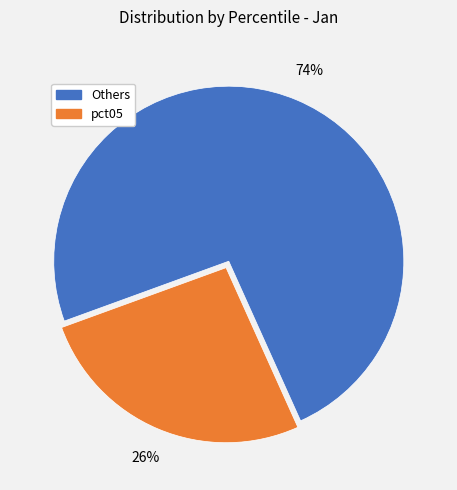

To the nearest percent, what is the difference between the largest and smallest slice percentages?

48%